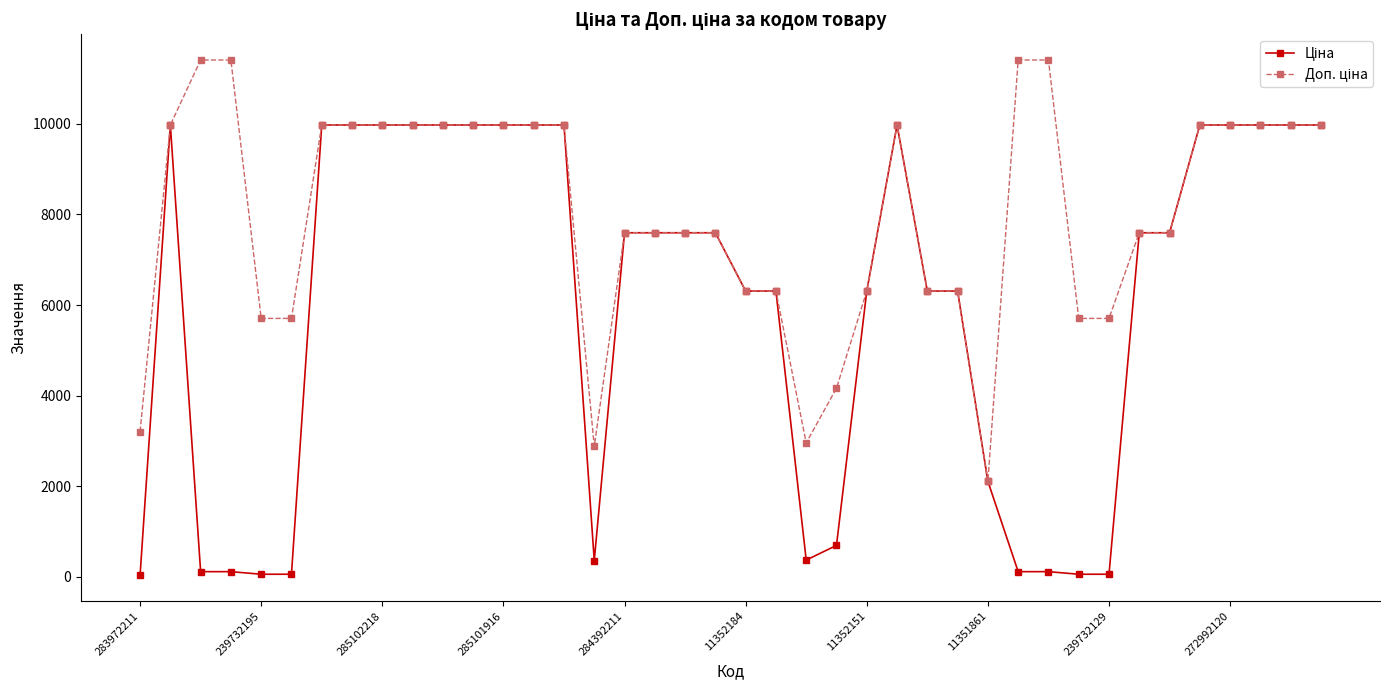

At how many categories does at least one series exceed 8871?

20